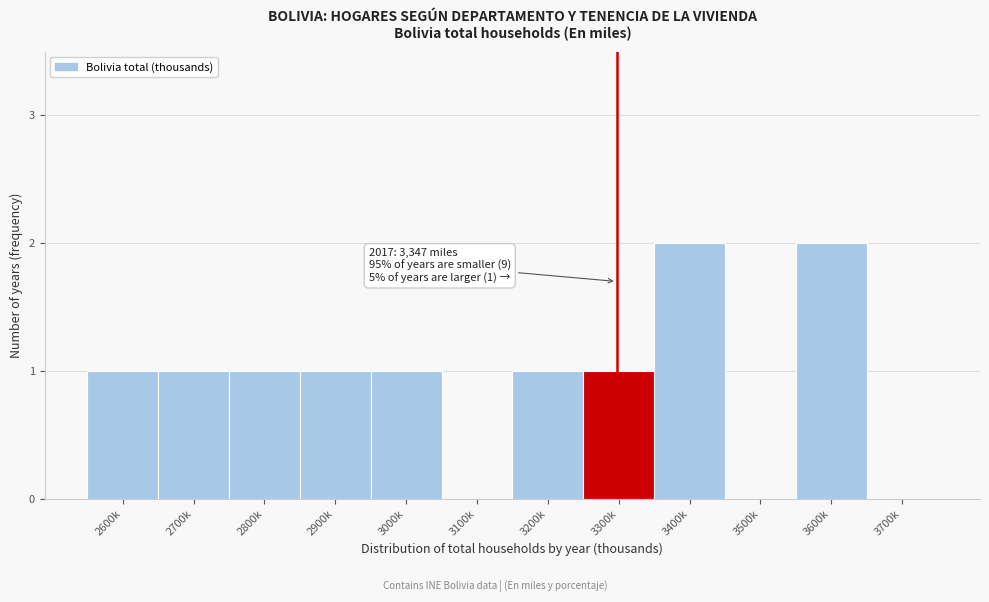

Reading left to right, transcribe all the data shown in this chart.

2600k=1	2700k=1	2800k=1	2900k=1	3000k=1	3100k=0	3200k=1	3300k=1	3400k=2	3500k=0	3600k=2	3700k=0